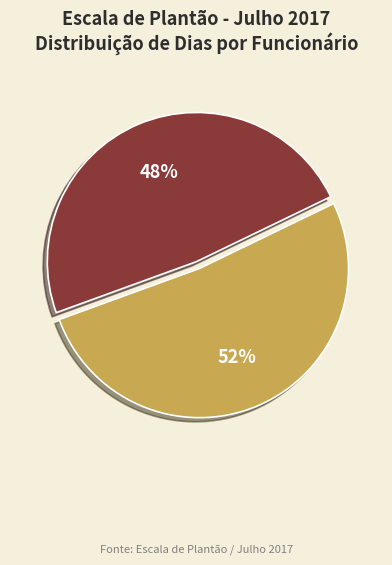

Is there a majority slice in this chart?

Yes